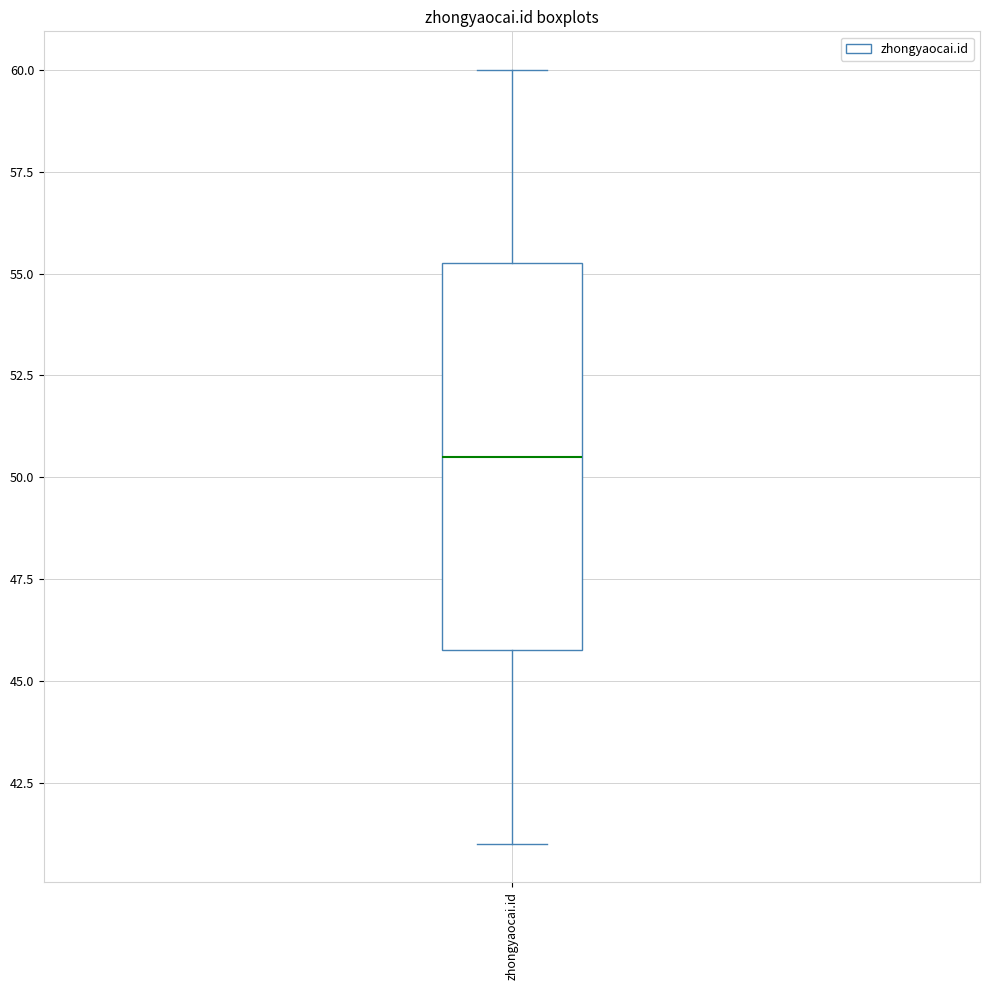

Where does the lower whisker of the box for zhongyaocai.id end on the y-axis? The values are not printed on the chart, so give them approximately, as read against the axis.

41.0